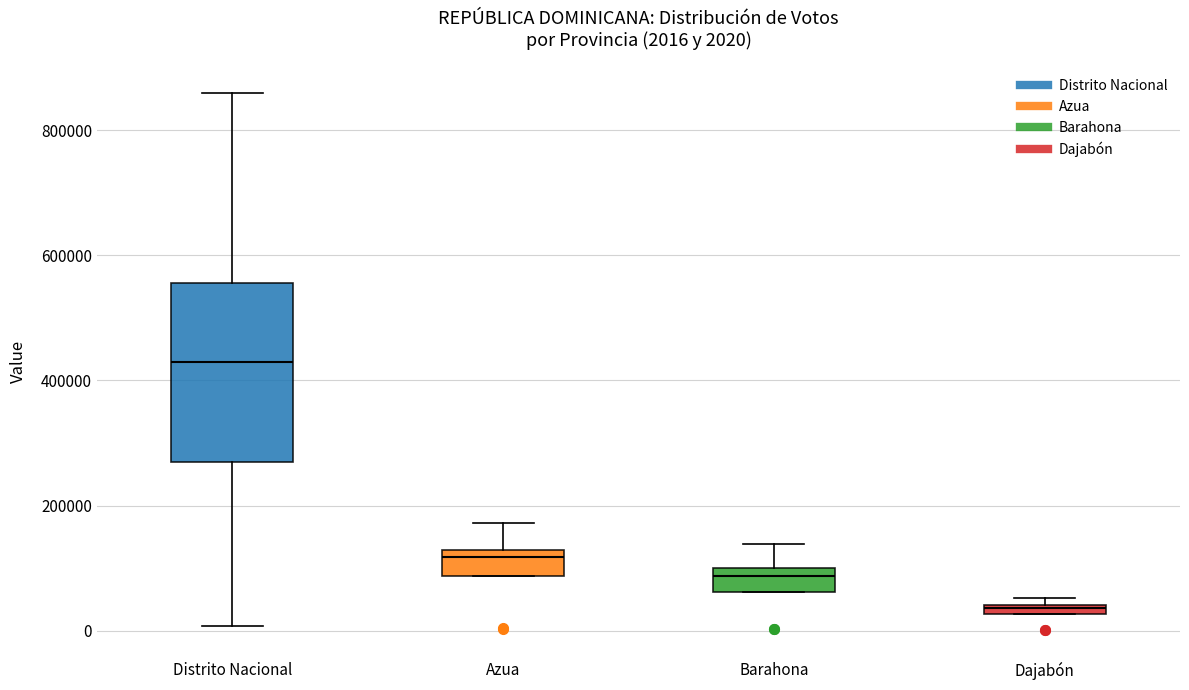

Which box is the tallest, from its lower edge to its upper edge?

Distrito Nacional